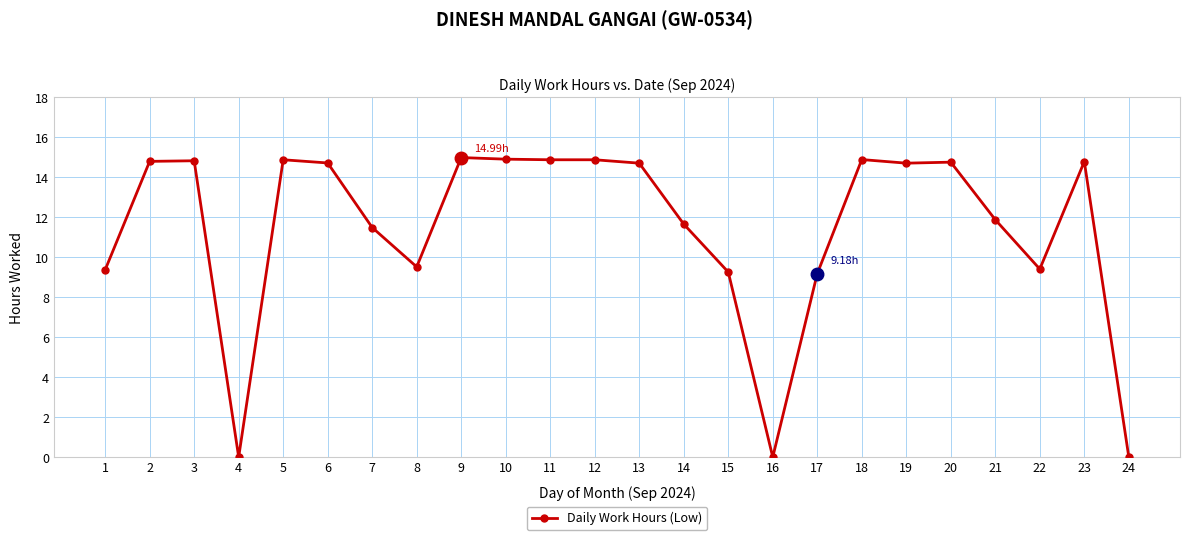

Between 19 and 1, which is larger?

19